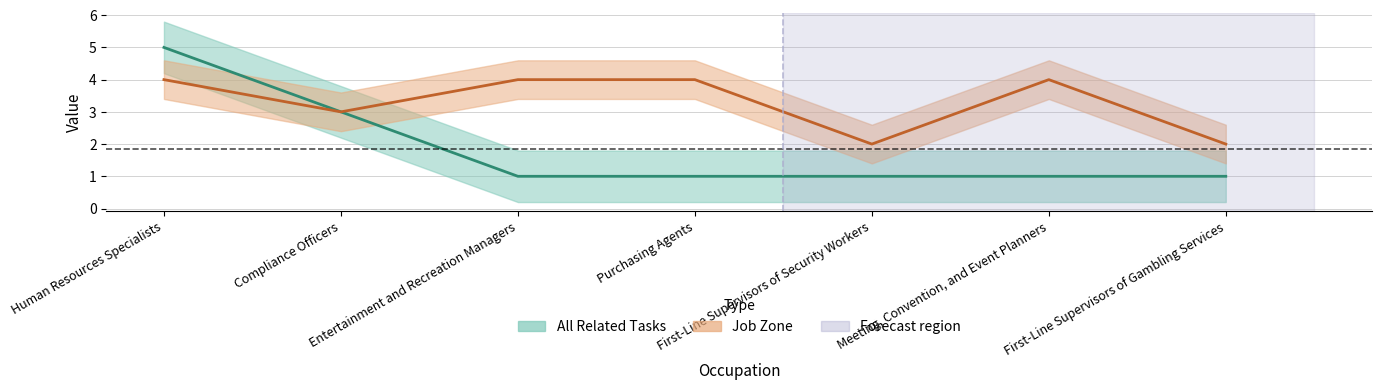

Read the Job Zone value at First-Line Supervisors of Security Workers.

2